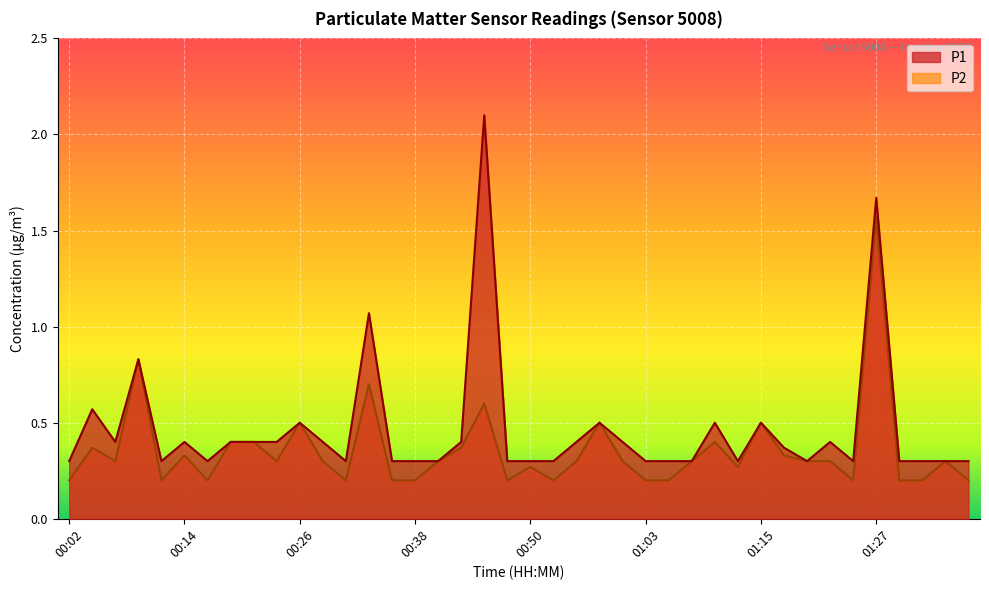

Reading left to right, transcribe all the data shown in this chart.

P1: 00:02=0.3	00:04=0.6	00:07=0.4	00:09=0.8	00:12=0.3	00:14=0.4	00:16=0.3	00:19=0.4	00:21=0.4	00:24=0.4	00:26=0.5	00:29=0.4	00:31=0.3	00:33=1.1	00:36=0.3	00:38=0.3	00:41=0.3	00:43=0.4	00:46=2.1	00:48=0.3	00:50=0.3	00:53=0.3	00:55=0.4	00:58=0.5	01:00=0.4	01:03=0.3	01:05=0.3	01:07=0.3	01:10=0.5	01:12=0.3	01:15=0.5	01:17=0.4	01:20=0.3	01:22=0.4	01:24=0.3	01:27=1.7	01:29=0.3	01:32=0.3	01:34=0.3	01:37=0.3
P2: 00:02=0.2	00:04=0.4	00:07=0.3	00:09=0.8	00:12=0.2	00:14=0.3	00:16=0.2	00:19=0.4	00:21=0.4	00:24=0.3	00:26=0.5	00:29=0.3	00:31=0.2	00:33=0.7	00:36=0.2	00:38=0.2	00:41=0.3	00:43=0.4	00:46=0.6	00:48=0.2	00:50=0.3	00:53=0.2	00:55=0.3	00:58=0.5	01:00=0.3	01:03=0.2	01:05=0.2	01:07=0.3	01:10=0.4	01:12=0.3	01:15=0.5	01:17=0.3	01:20=0.3	01:22=0.3	01:24=0.2	01:27=1.6	01:29=0.2	01:32=0.2	01:34=0.3	01:37=0.2